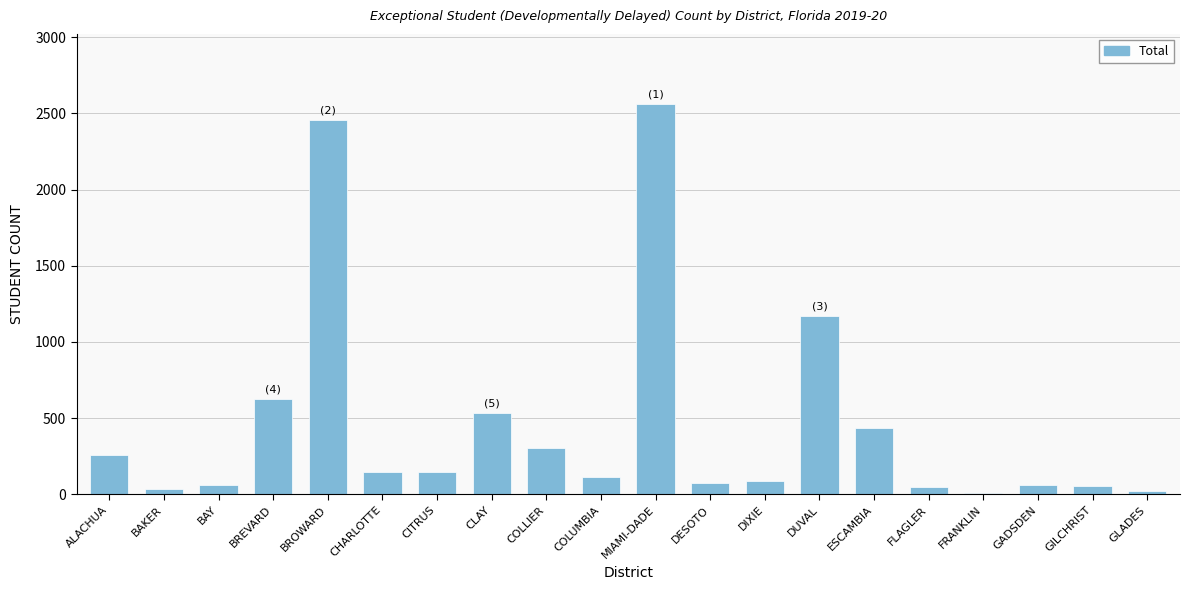

What is the label of the 5th bar from the right?

FLAGLER